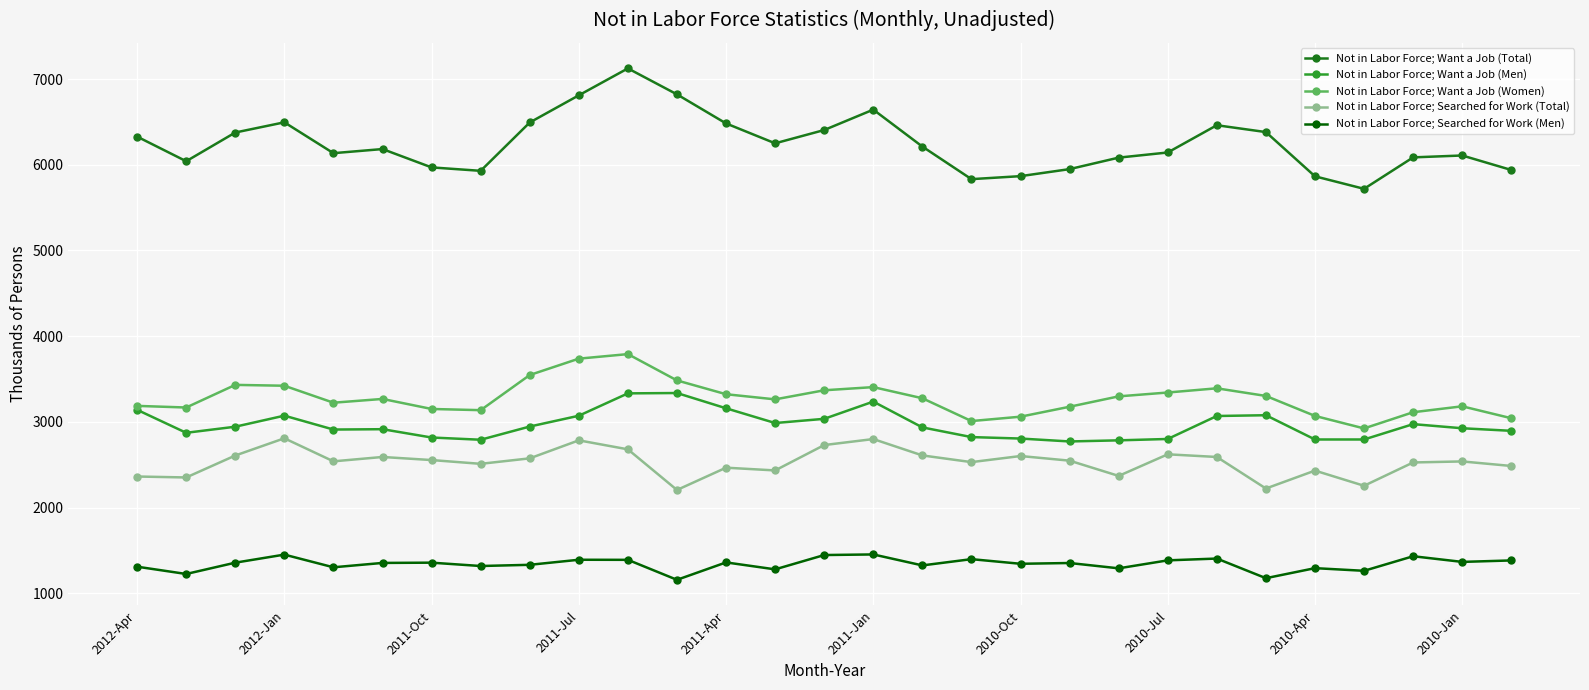

What is the maximum value for Not in Labor Force; Searched for Work (Men)?

1454